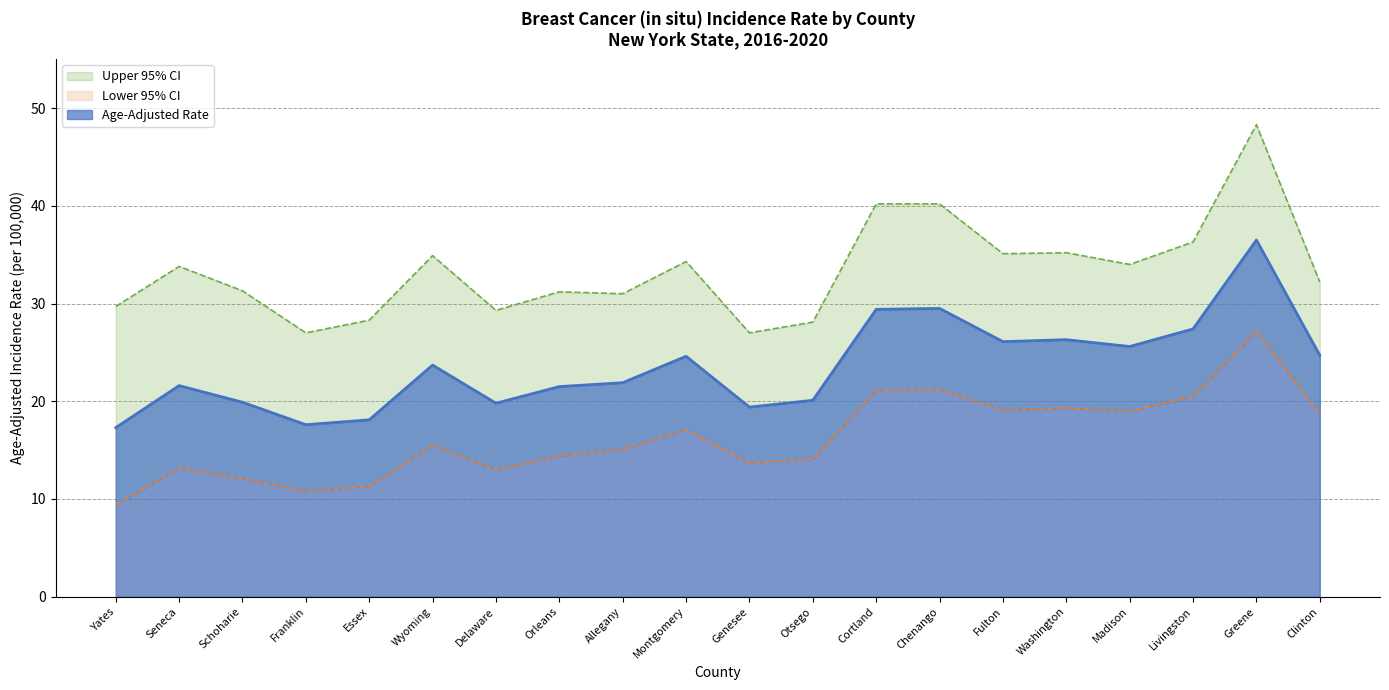

Where is the first local minimum for Lower 95% CI?

Franklin